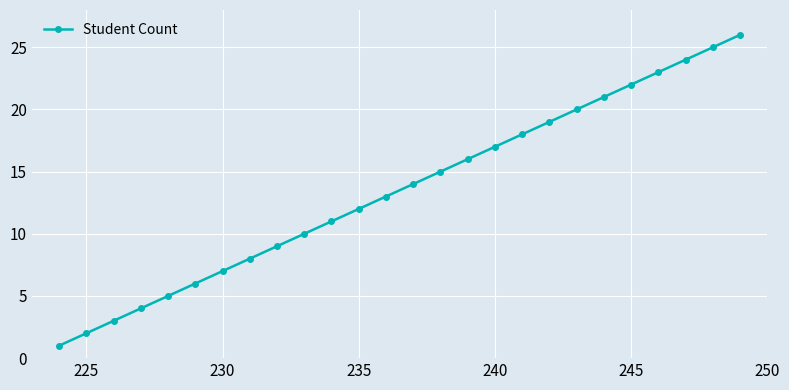

What is the maximum value shown in the chart?

26